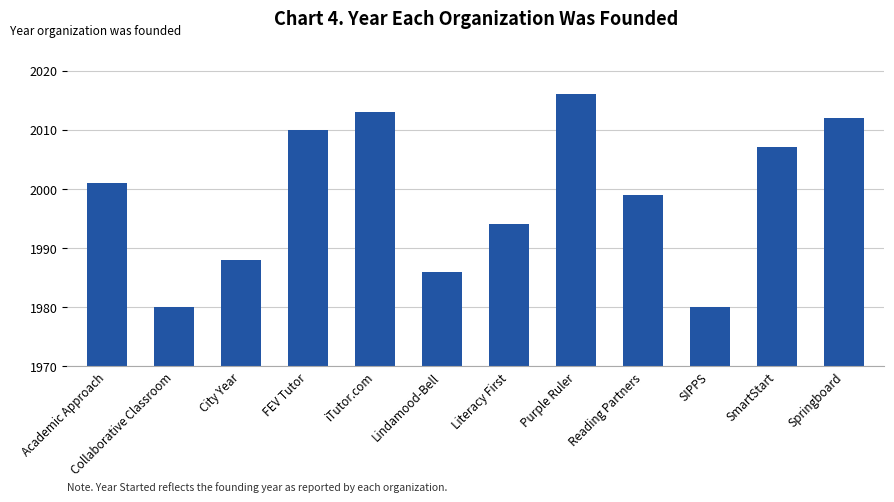

What is the smallest value displayed?

1980